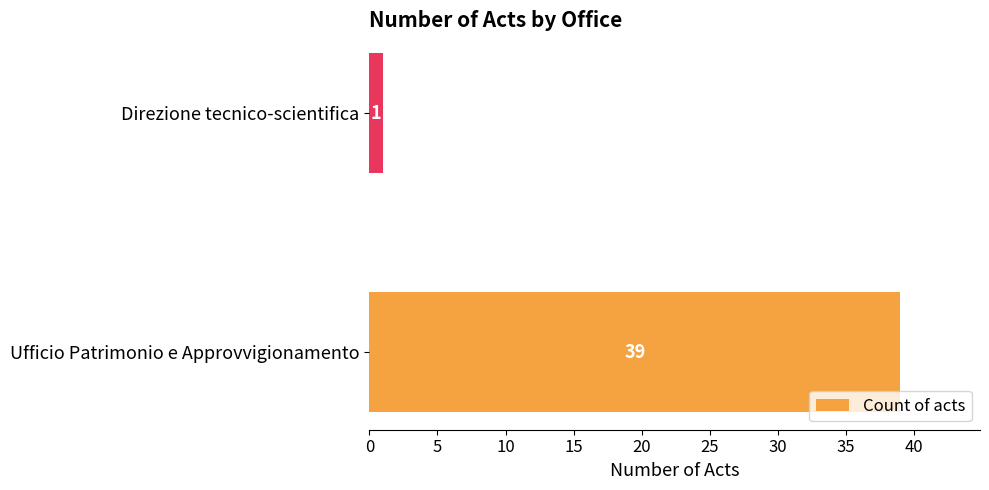

Reading bottom to top, transcribe all the data shown in this chart.

Ufficio Patrimonio e Approvvigionamento=39	Direzione tecnico-scientifica=1